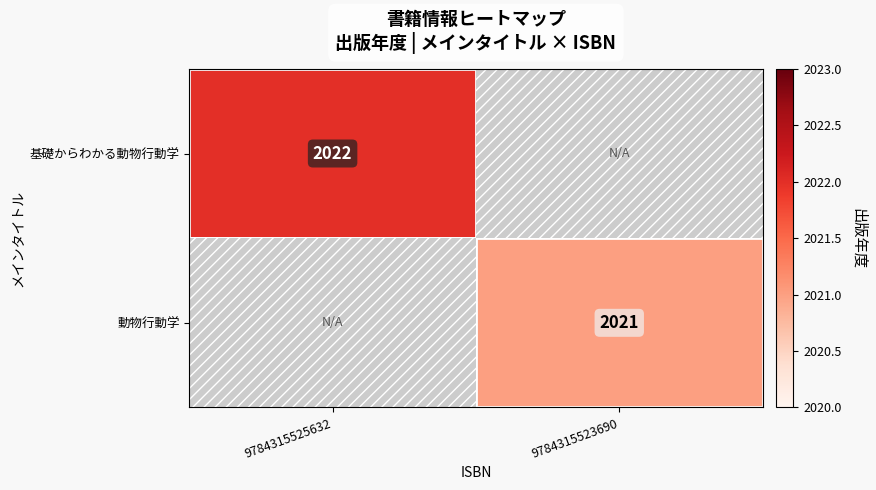

Is it true that 基礎からわかる動物行動学 equals 1335.0 at 9784315525632?

False